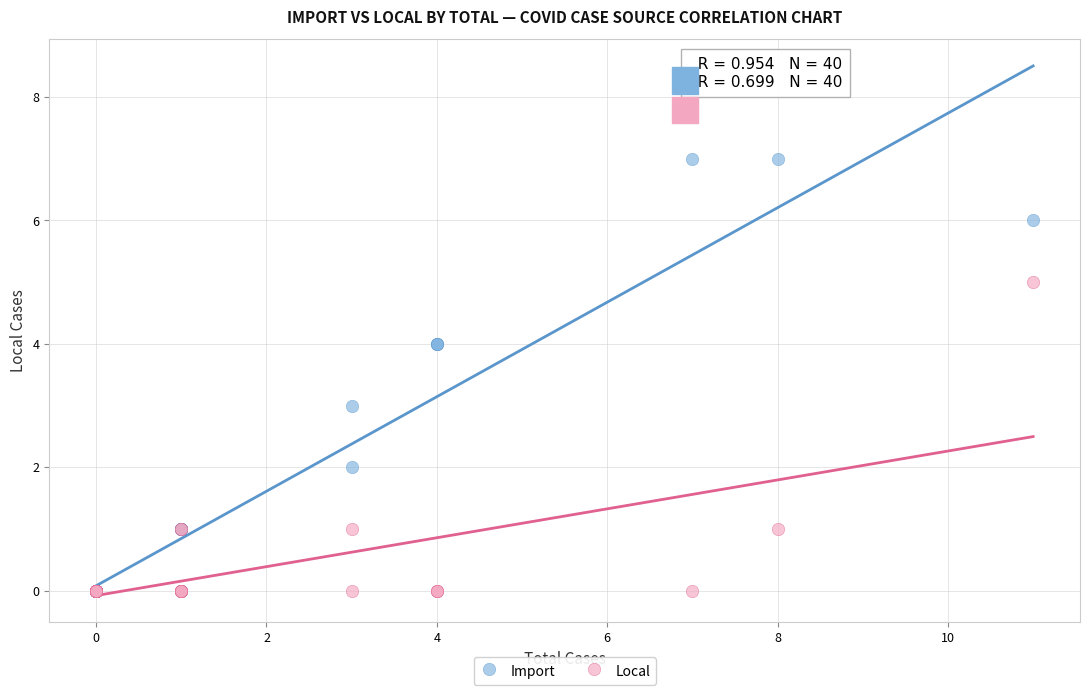

Which series has the widest spread of Y values?

Import